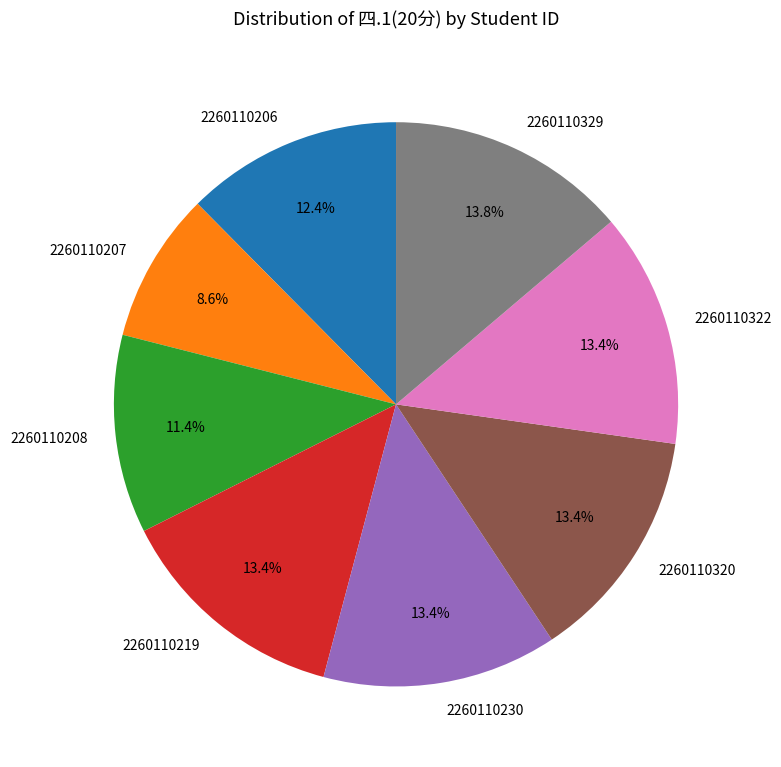

To the nearest percent, what percentage of the pie is 2260110219?

13%